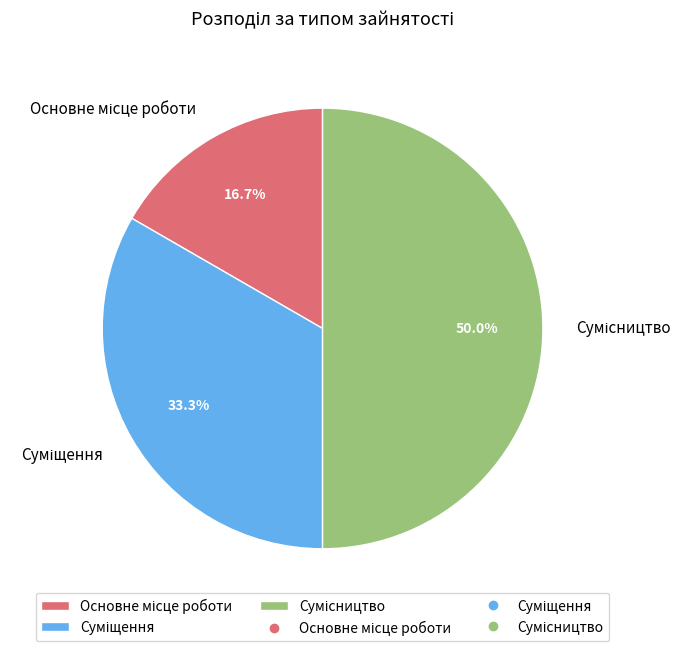

What is the ratio of the value at Основне місце роботи to the value at Суміщення?

0.5